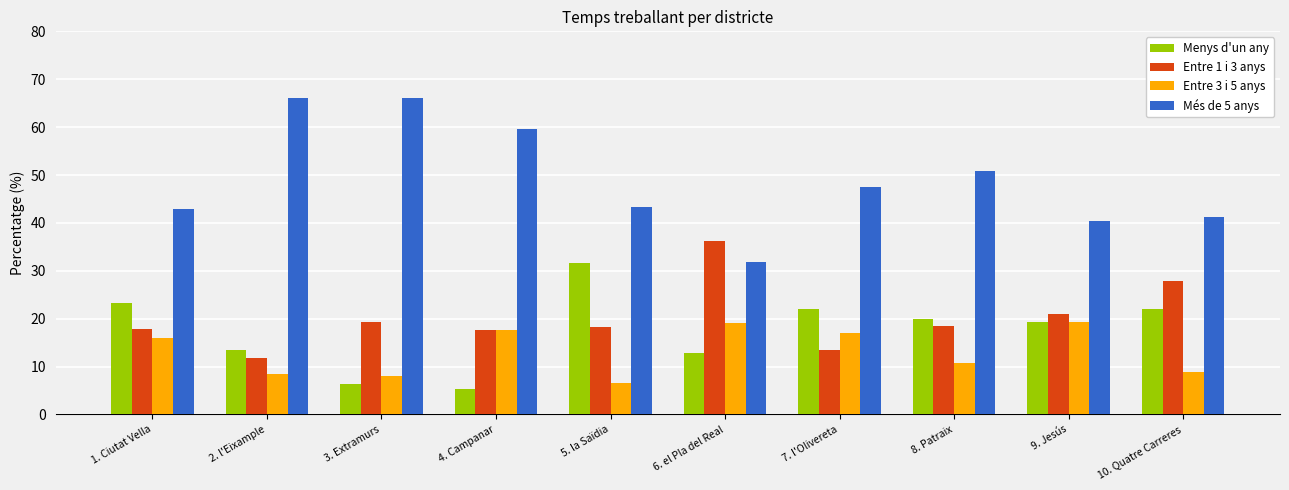

What are all the series names shown in the legend?

Menys d'un any, Entre 1 i 3 anys, Entre 3 i 5 anys, Més de 5 anys